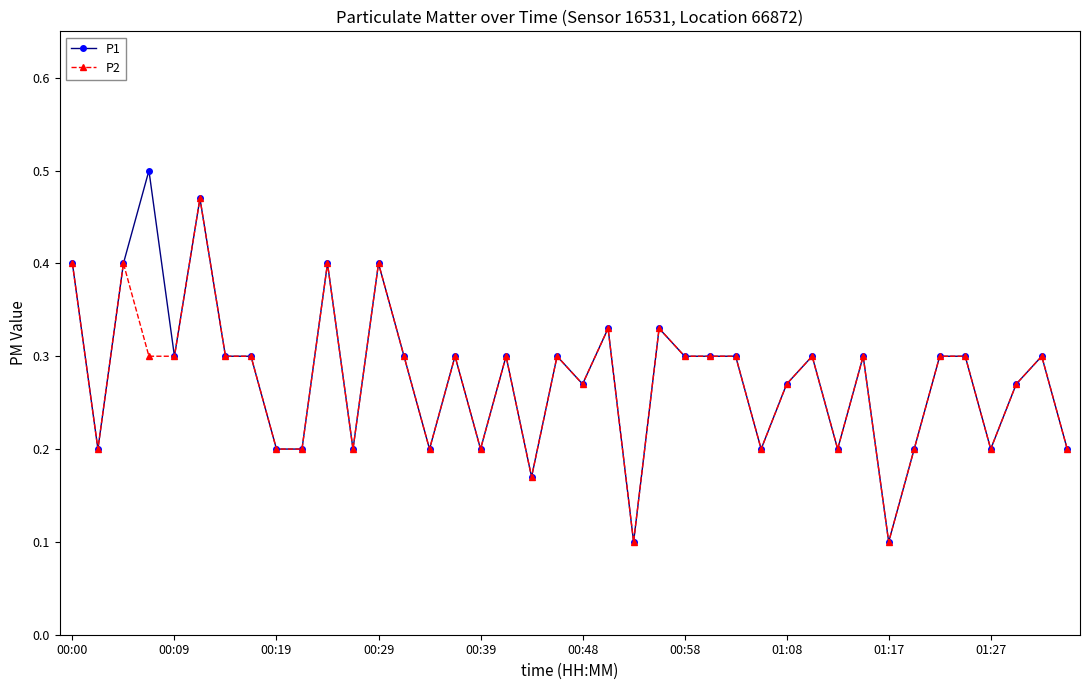

True or false: P2 has more than 0 points higher than both neighbors.

True